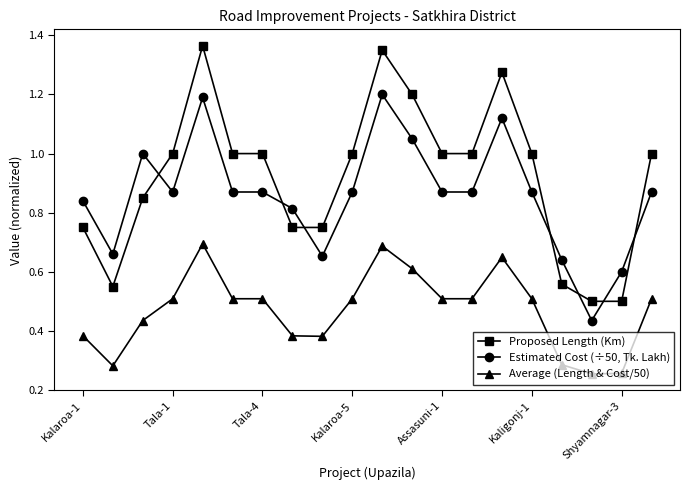

True or false: Proposed Length (Km) and Estimated Cost (÷50, Tk. Lakh) intersect in this chart.

True